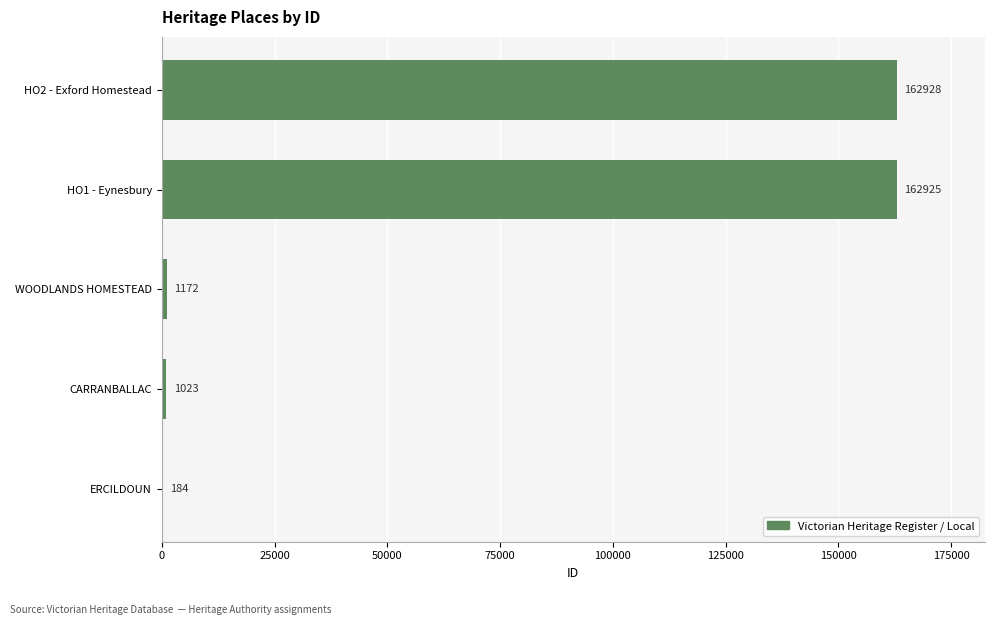

What is the change in value from ERCILDOUN to HO1 - Eynesbury?

+162741